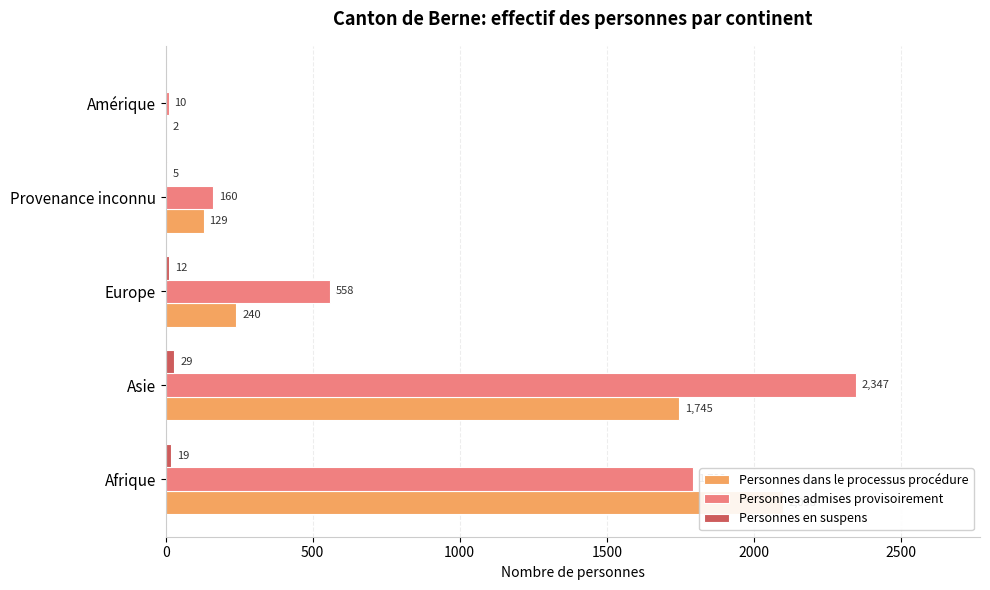

Reading left to right, transcribe all the data shown in this chart.

Personnes dans le processus procédure: 2098	1745	240	129	2
Personnes admises provisoirement: 1792	2347	558	160	10
Personnes en suspens: 19	29	12	5	0